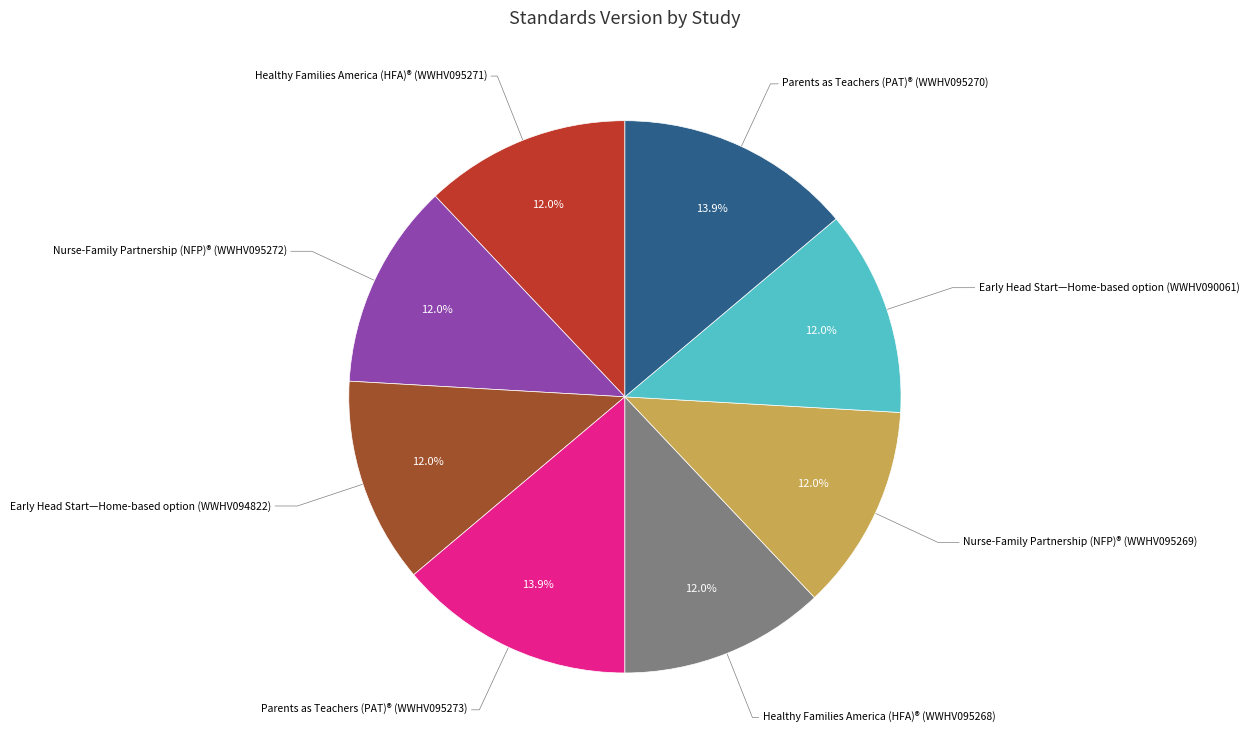

Is there any slice that represents more than half of the pie?

No